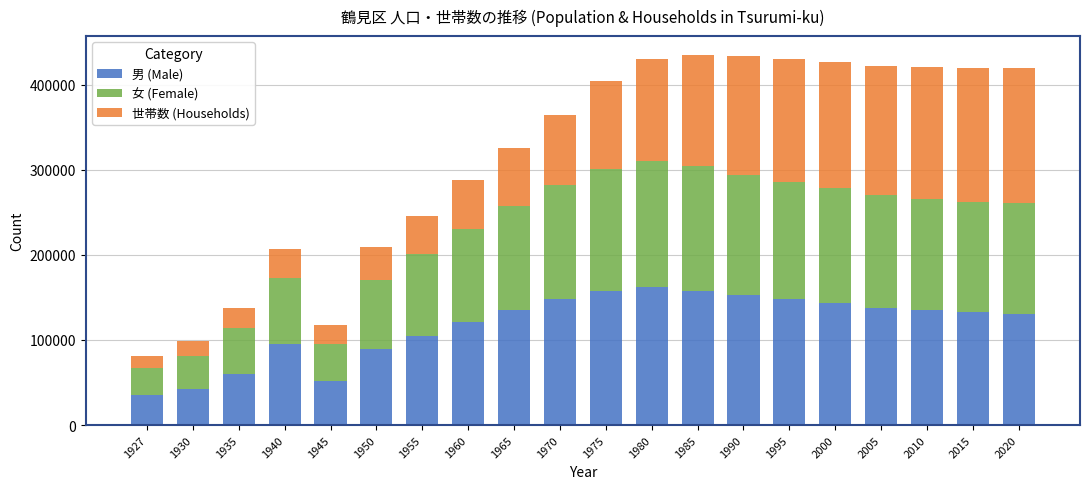

The value of 男 (Male) at 1927 is 14159. True or false?

False